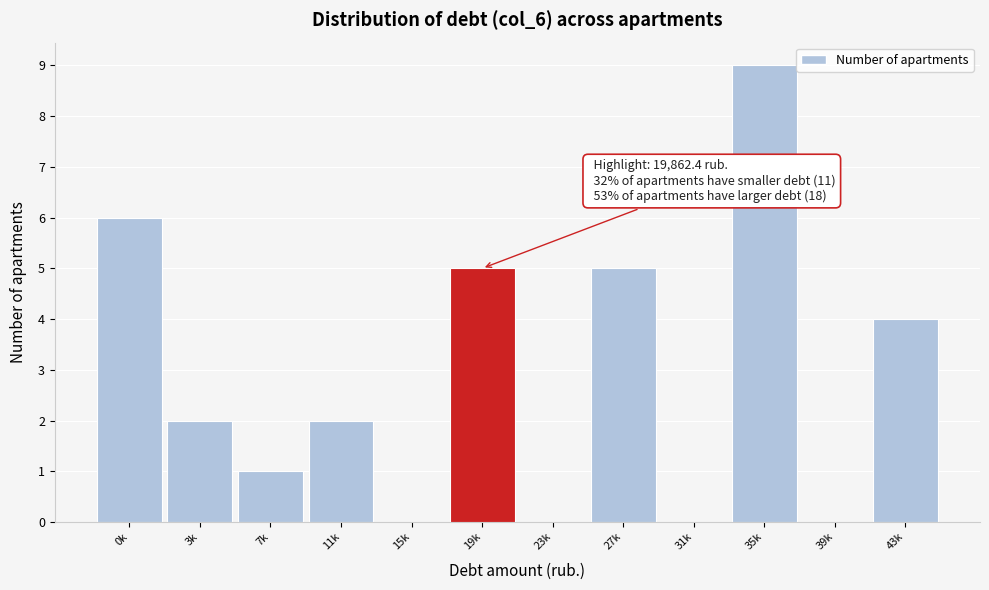

Reading left to right, extract all data points from this chart.

0k=6	3k=2	7k=1	11k=2	15k=0	19k=5	23k=0	27k=5	31k=0	35k=9	39k=0	43k=4